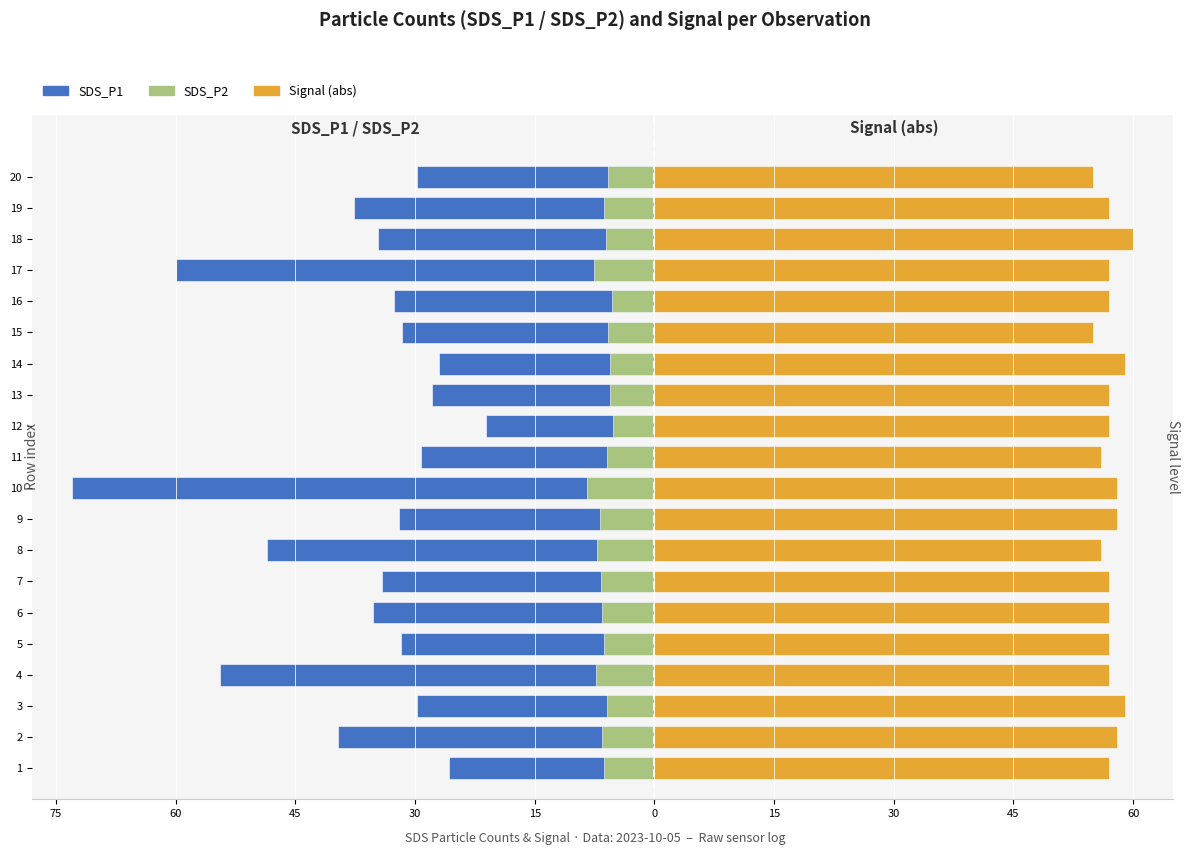

What are all the series names shown in the legend?

SDS_P1, SDS_P2, Signal (abs)